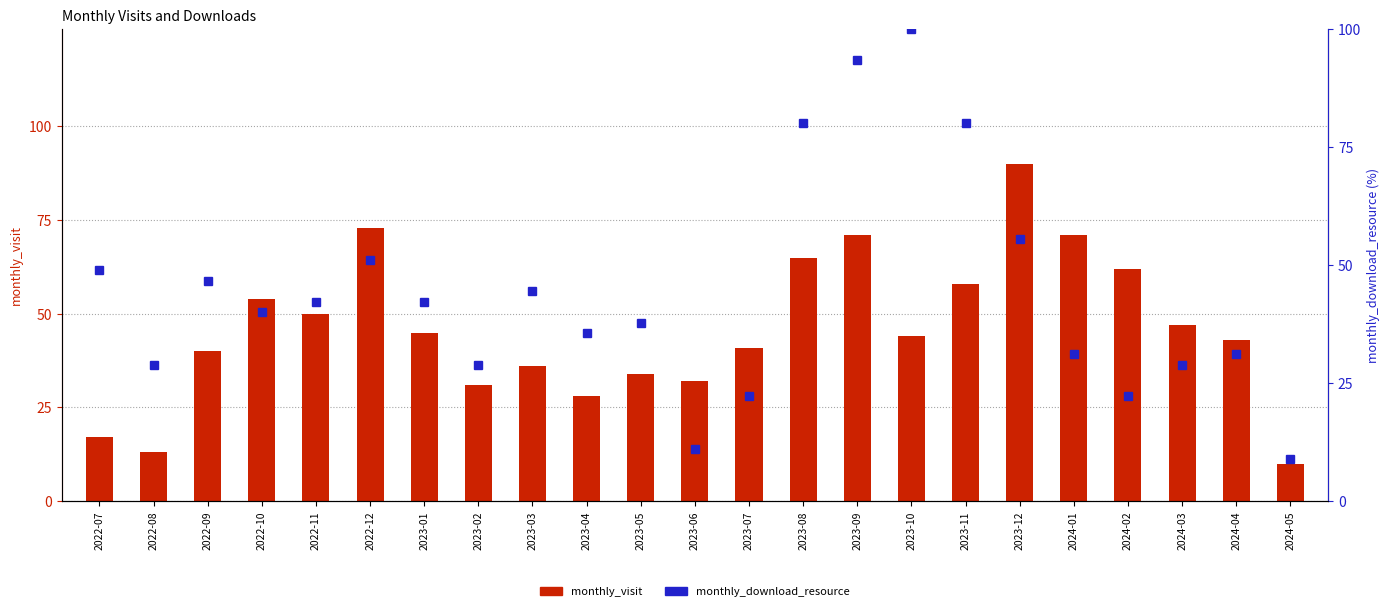

Where is monthly_download_resource nearest to the value 54?

2023-12